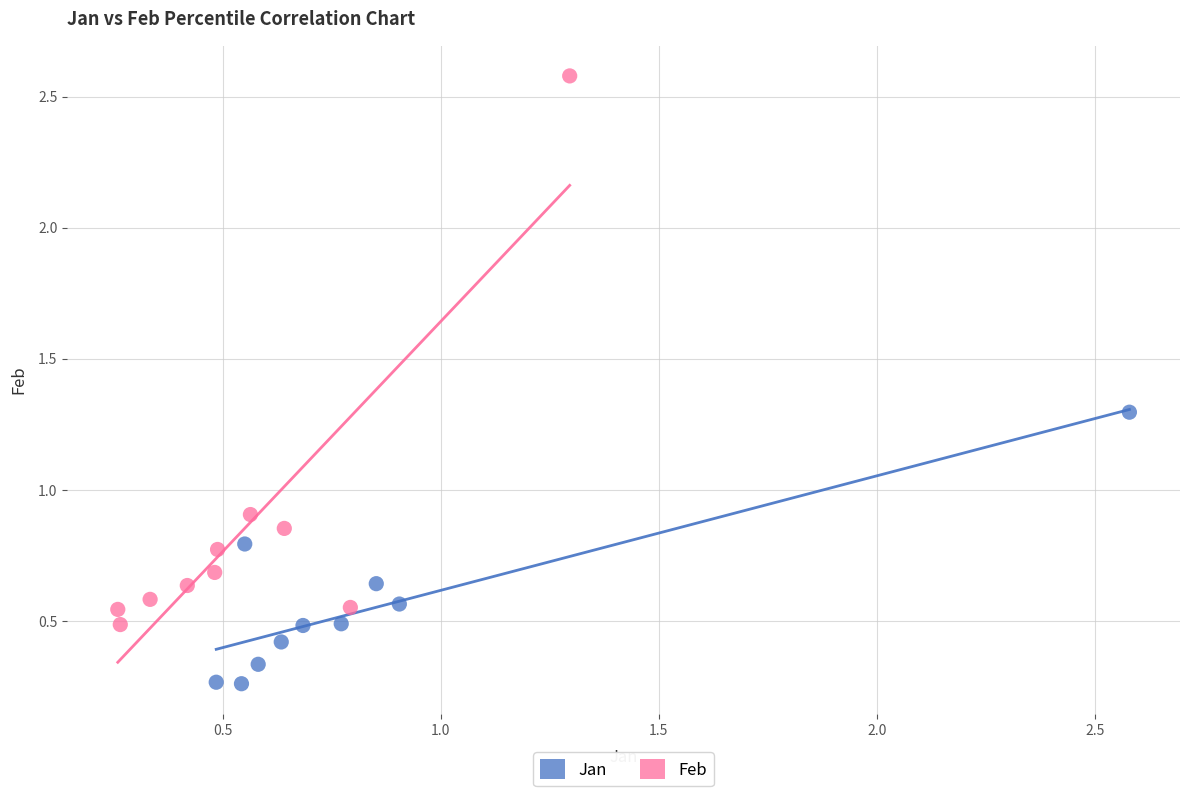

Which series contains the highest Y value?

Feb